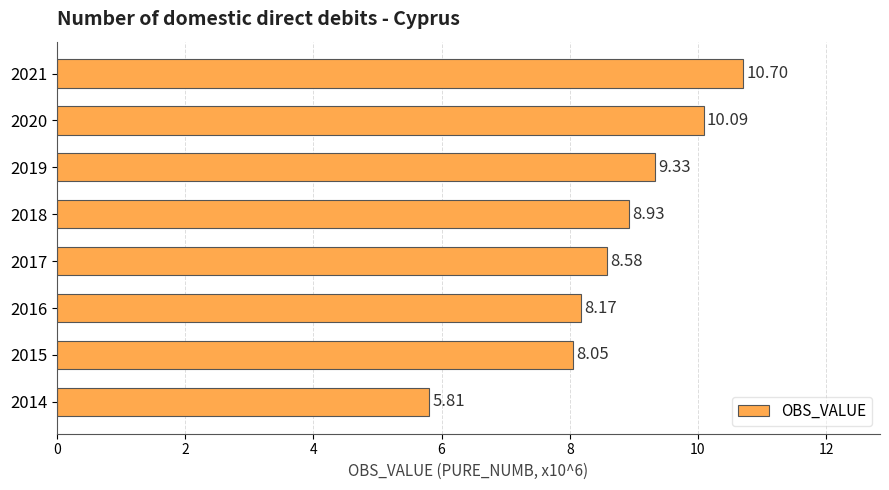

What is the maximum value shown in the chart?

10.7